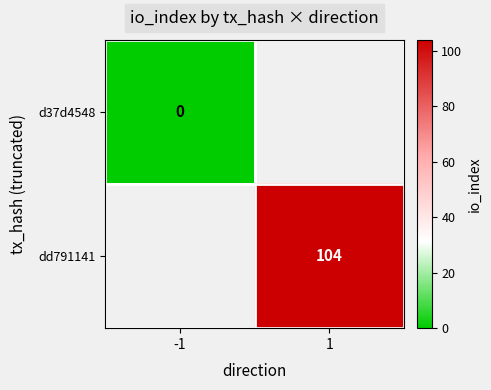

Is it true that dd791141 equals 104 at 1?

True